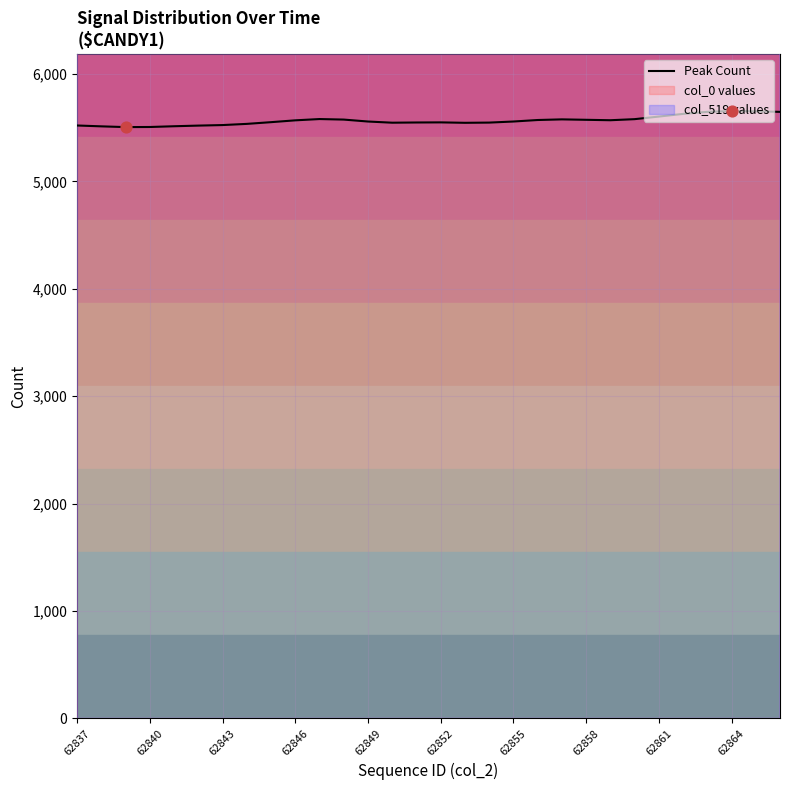

Approximately how many times larger is the value at 13 compared to 17?

1.0